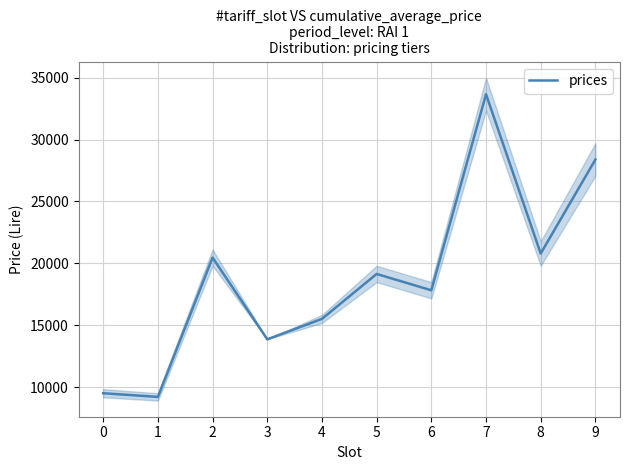

What is the average value?

18833